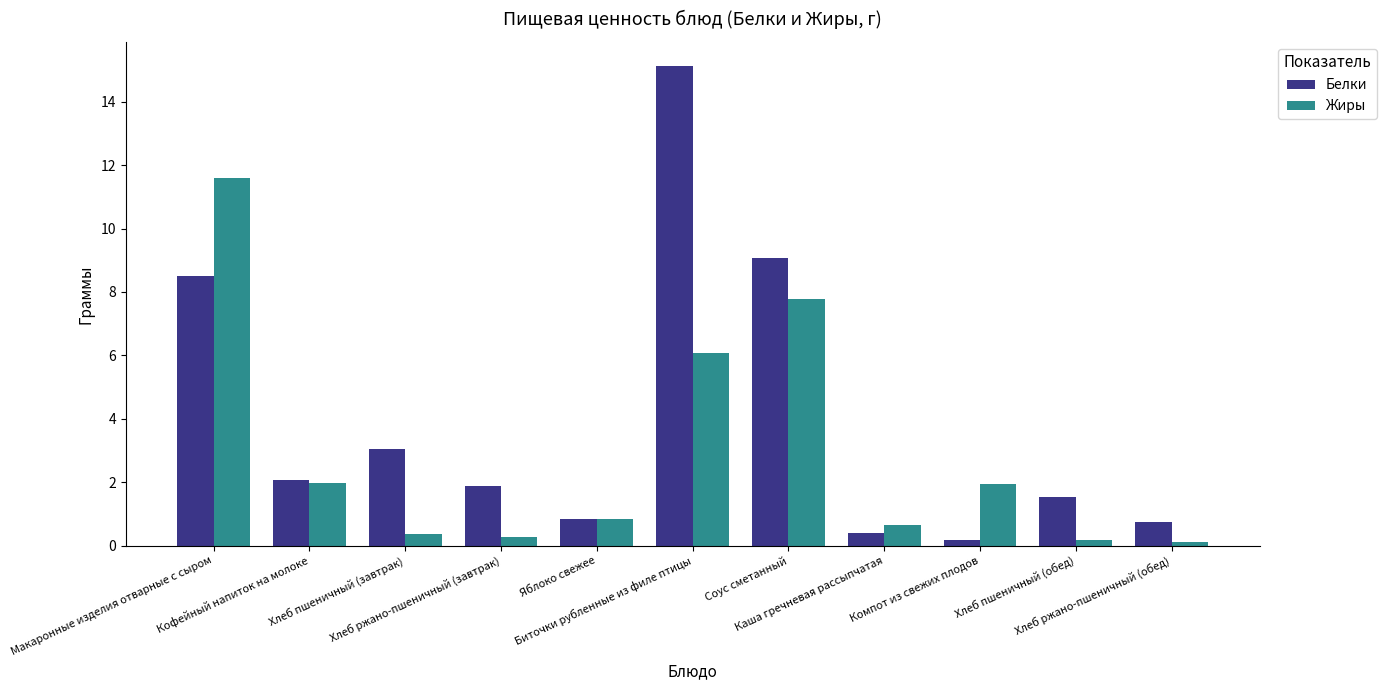

How many bars are there in each group?

2